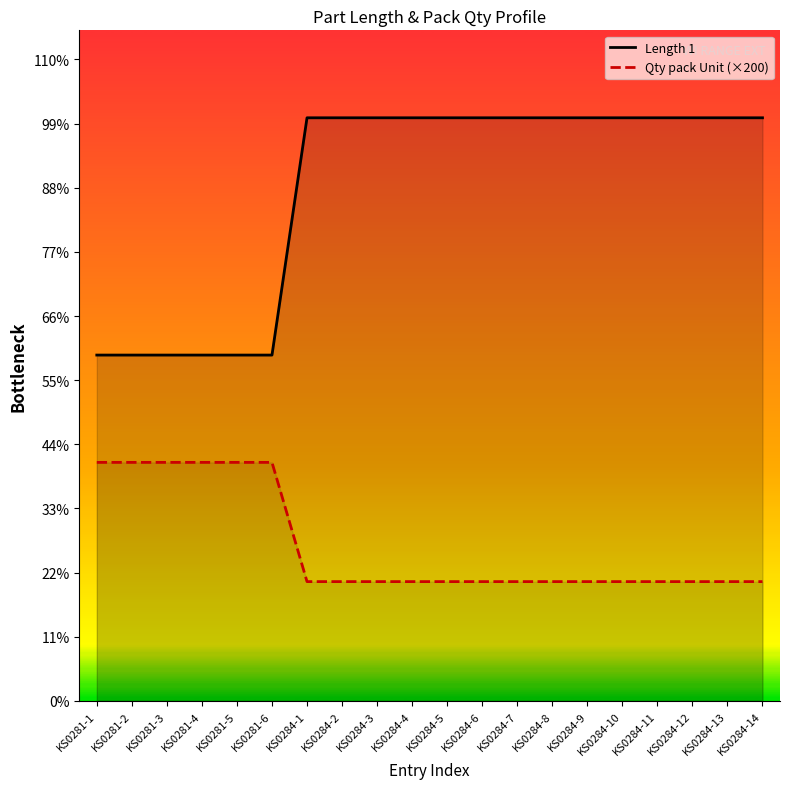

Reading left to right, extract all data points from this chart.

Qty pack Unit: KS0281-1=580	KS0281-2=580	KS0281-3=580	KS0281-4=580	KS0281-5=580	KS0281-6=580	KS0284-1=978	KS0284-2=978	KS0284-3=978	KS0284-4=978	KS0284-5=978	KS0284-6=978	KS0284-7=978	KS0284-8=978	KS0284-9=978	KS0284-10=978	KS0284-11=978	KS0284-12=978	KS0284-13=978	KS0284-14=978
Length 1: KS0281-1=400	KS0281-2=400	KS0281-3=400	KS0281-4=400	KS0281-5=400	KS0281-6=400	KS0284-1=200	KS0284-2=200	KS0284-3=200	KS0284-4=200	KS0284-5=200	KS0284-6=200	KS0284-7=200	KS0284-8=200	KS0284-9=200	KS0284-10=200	KS0284-11=200	KS0284-12=200	KS0284-13=200	KS0284-14=200